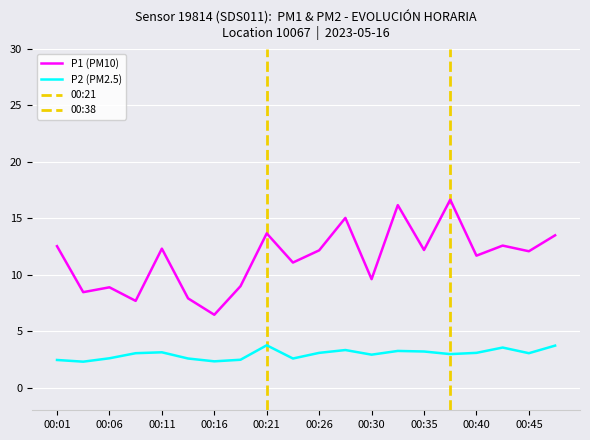

At 00:33, list the series in order from smallest to largest.

P2, P1